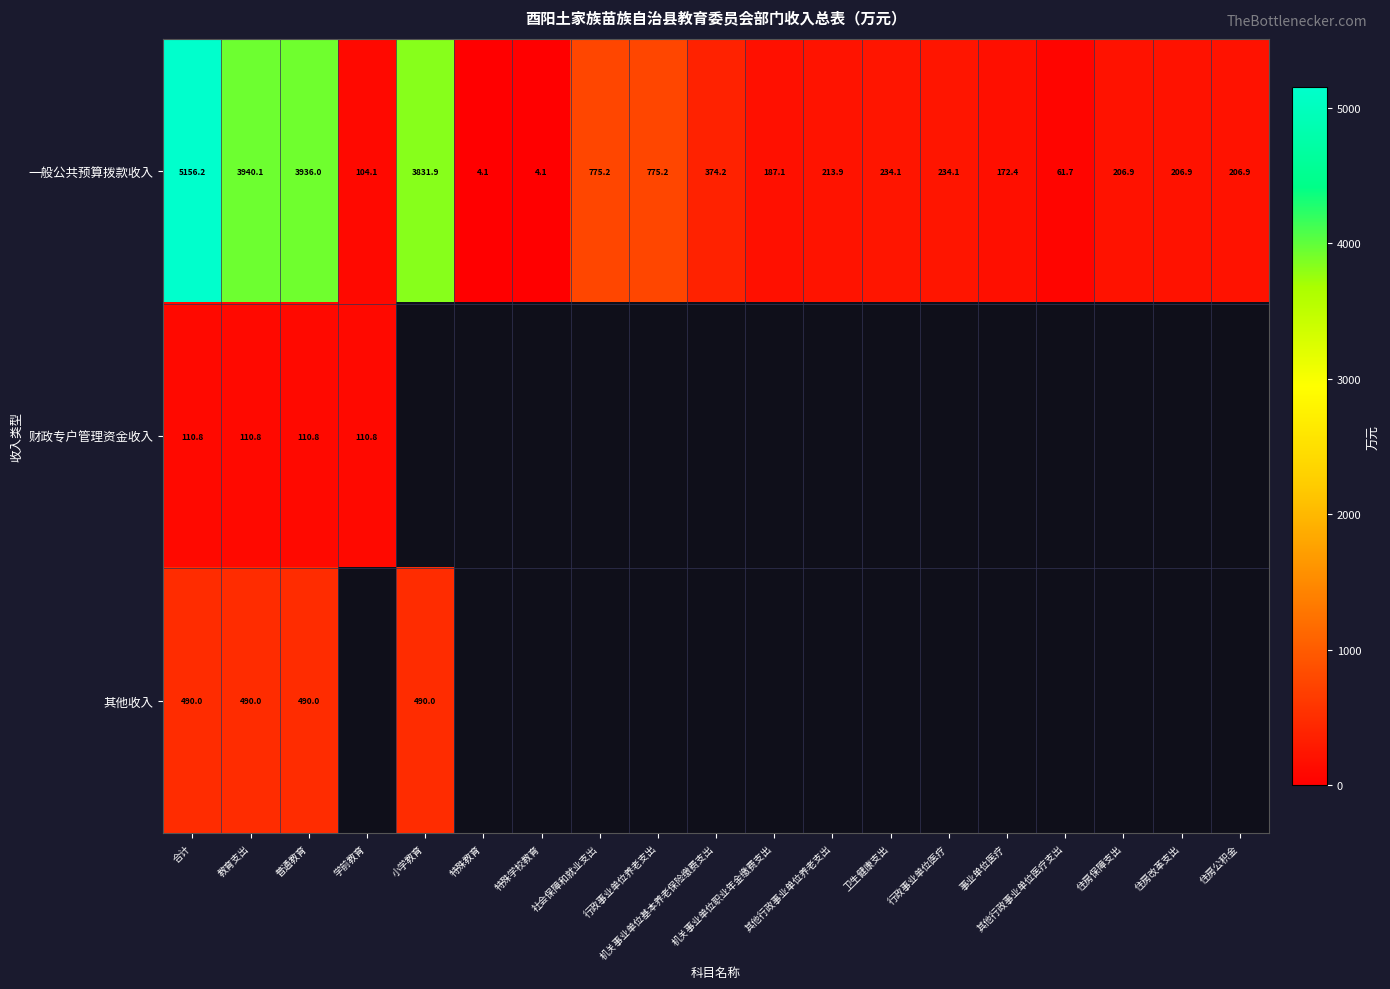

Where is 一般公共预算拨款收入 nearest to the value 2580?

小学教育